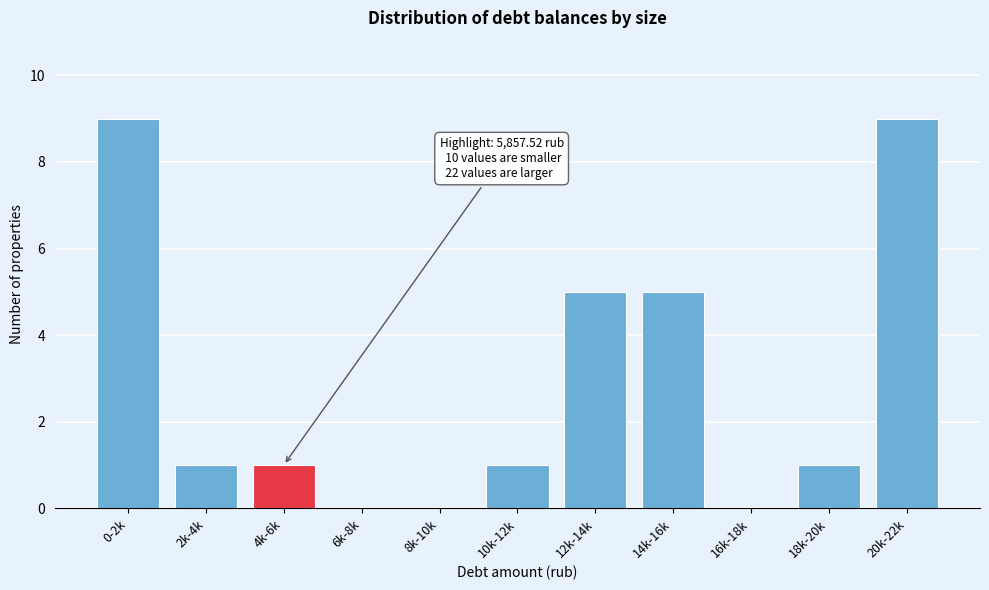

Reading left to right, transcribe all the data shown in this chart.

0-2k=9	2k-4k=1	4k-6k=1	6k-8k=0	8k-10k=0	10k-12k=1	12k-14k=5	14k-16k=5	16k-18k=0	18k-20k=1	20k-22k=9